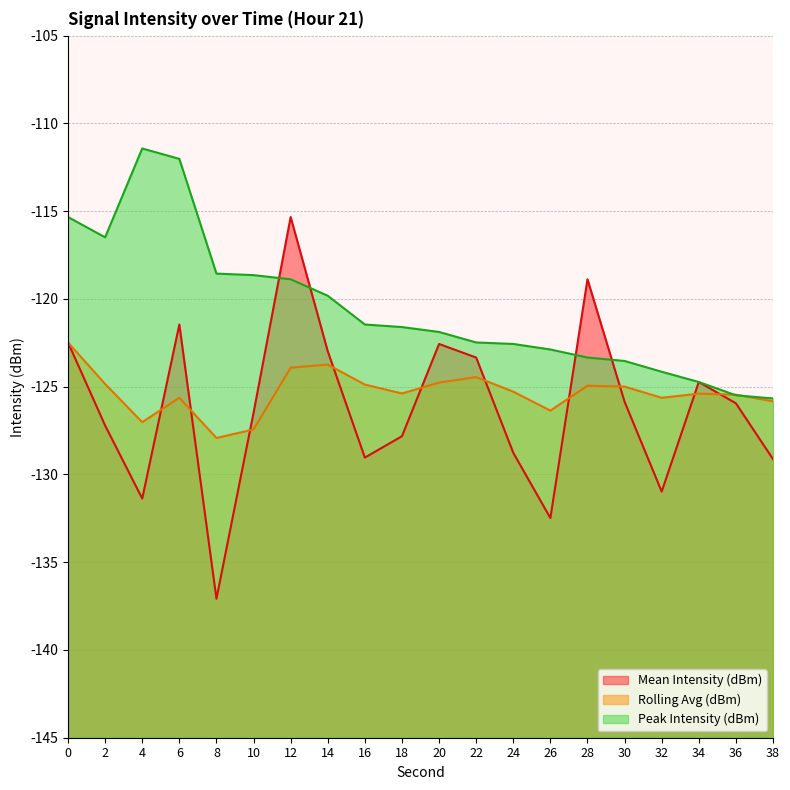

Which series changed the most between 26 and 28?

Mean Intensity (dBm)